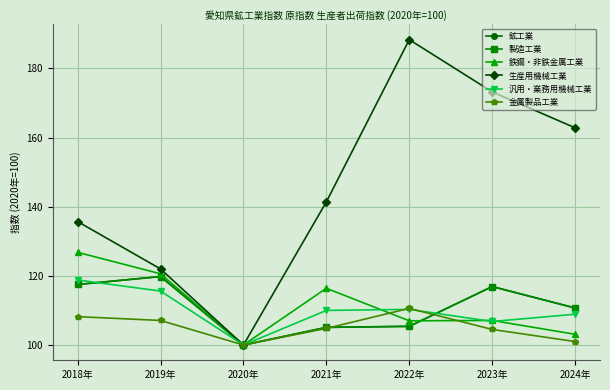

True or false: 鉱工業 has more than 1 points higher than both neighbors.

True